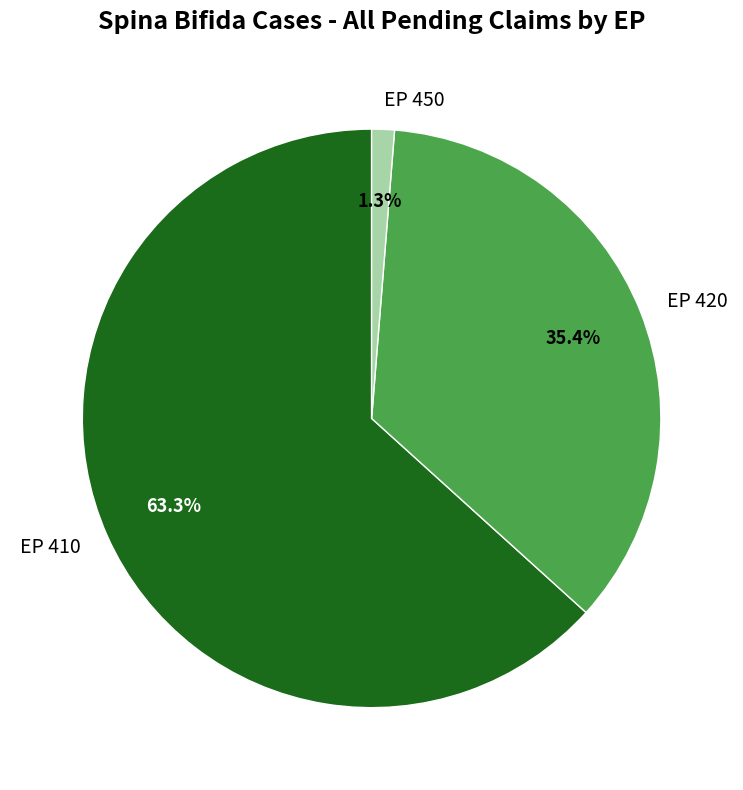

What is the majority slice?

EP 410